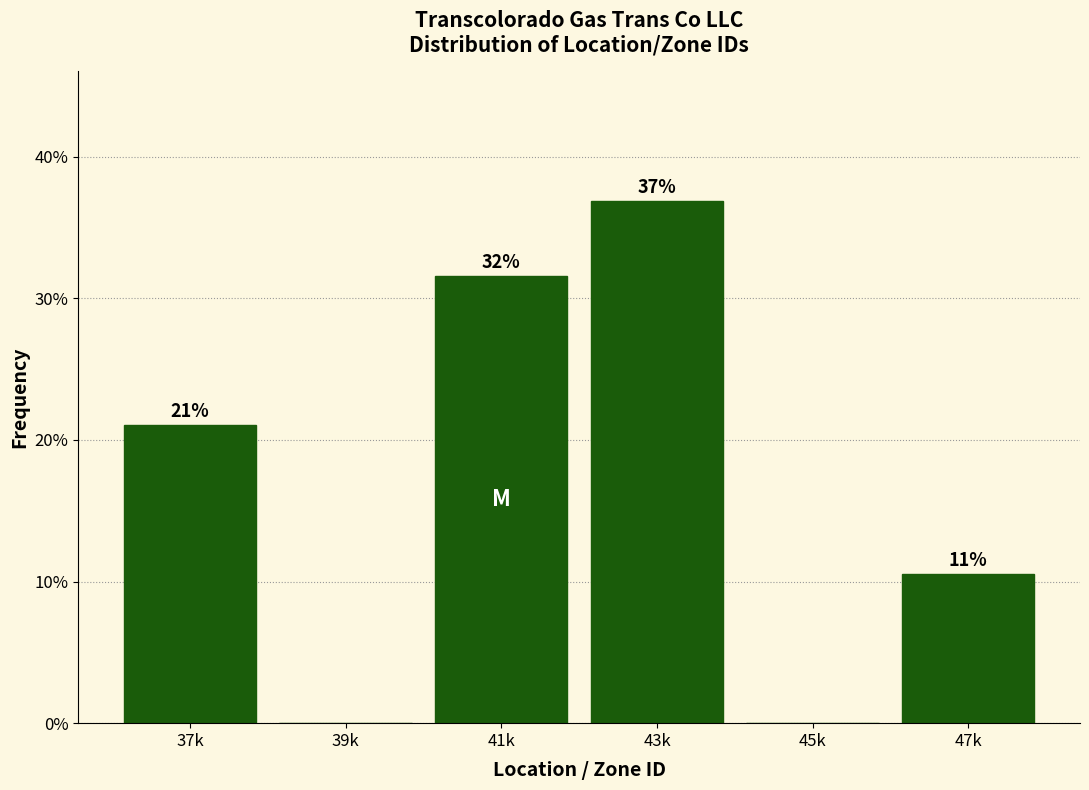

The chart shows a value of 17.0 at 41k. True or false?

False